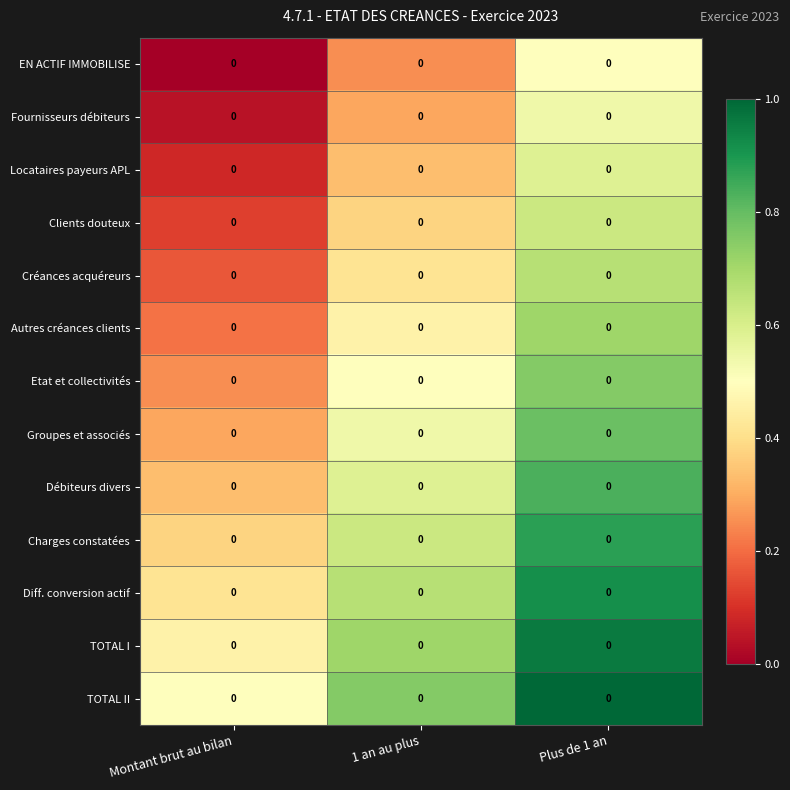

List the series in order of their peak value, lowest first.

EN ACTIF IMMOBILISE, Fournisseurs débiteurs, Locataires payeurs APL, Clients douteux, Créances acquéreurs, Autres créances clients, Etat et collectivités, Groupes et associés, Débiteurs divers, Charges constatées, Diff. conversion actif, TOTAL I, TOTAL II